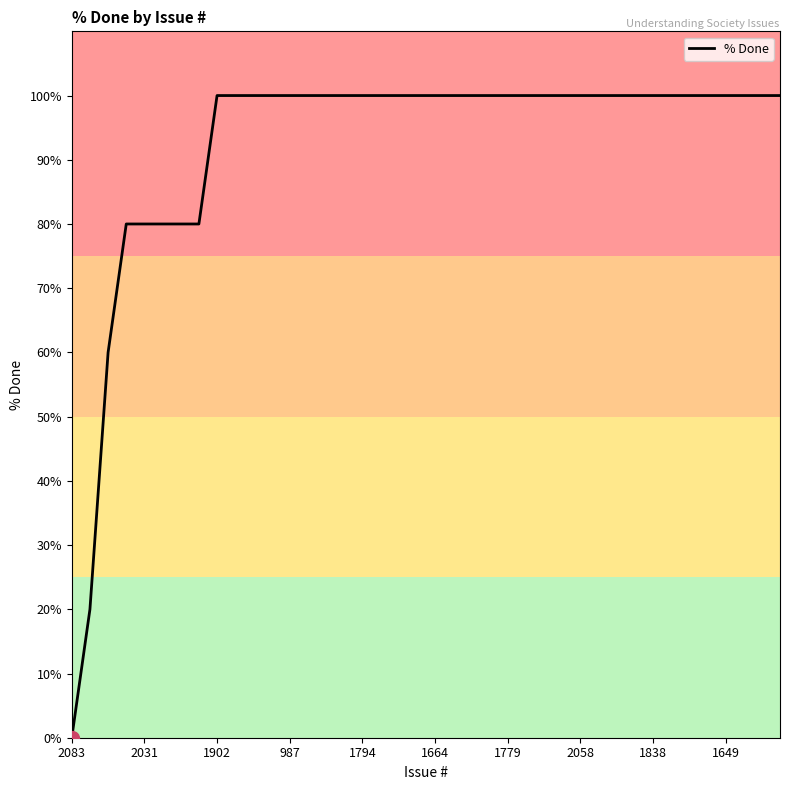

Reading left to right, what are all the values shown in this chart?

0	20	60	80	80	80	80	80	100	100	100	100	100	100	100	100	100	100	100	100	100	100	100	100	100	100	100	100	100	100	100	100	100	100	100	100	100	100	100	100